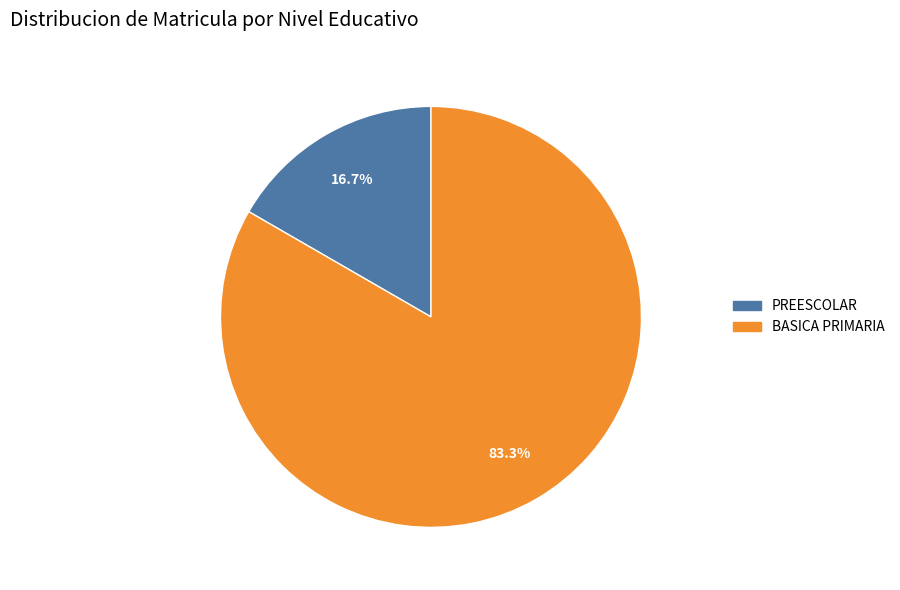

Does any single category account for the majority?

Yes